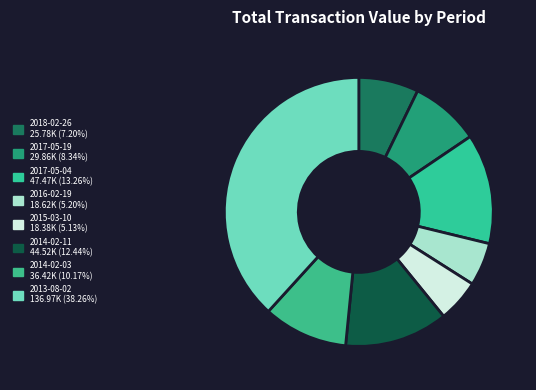

How many segments does this pie chart have?

8